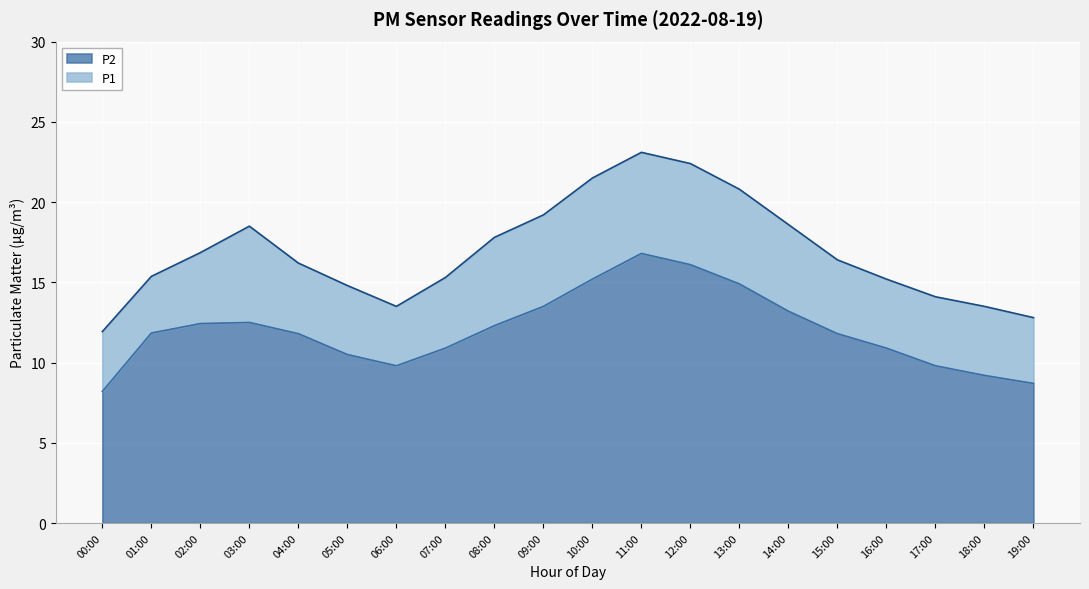

Between 17:00 and 14:00, which is larger?

14:00